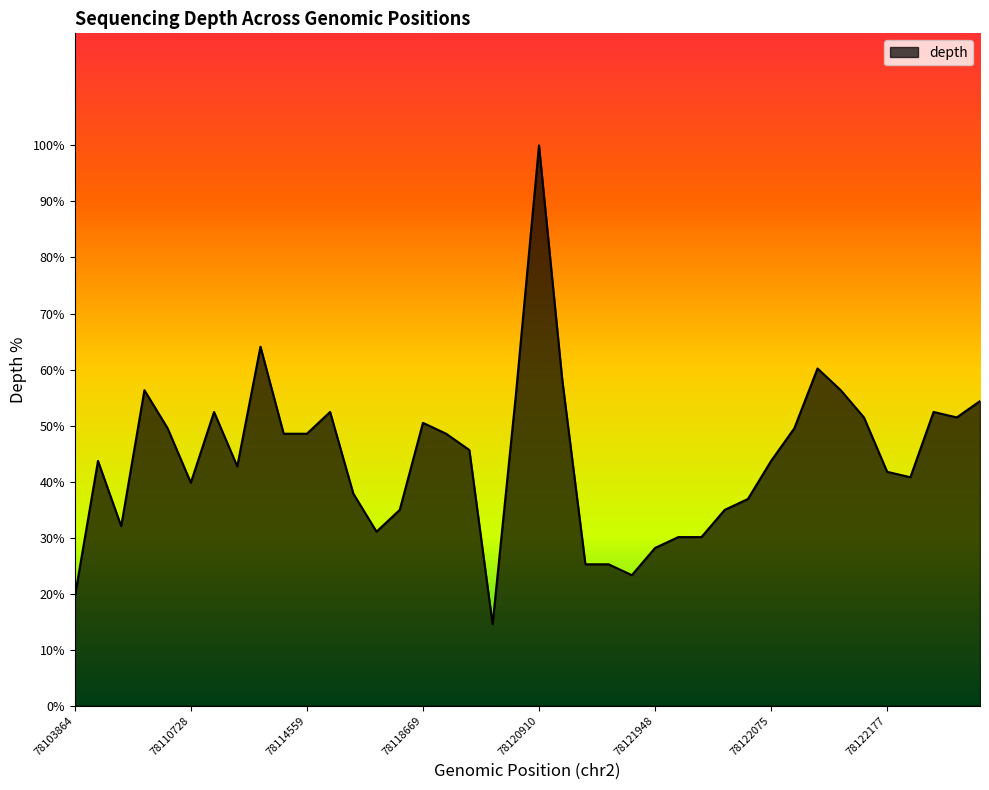

True or false: there are more than 2 points higher than both neighbors.

True